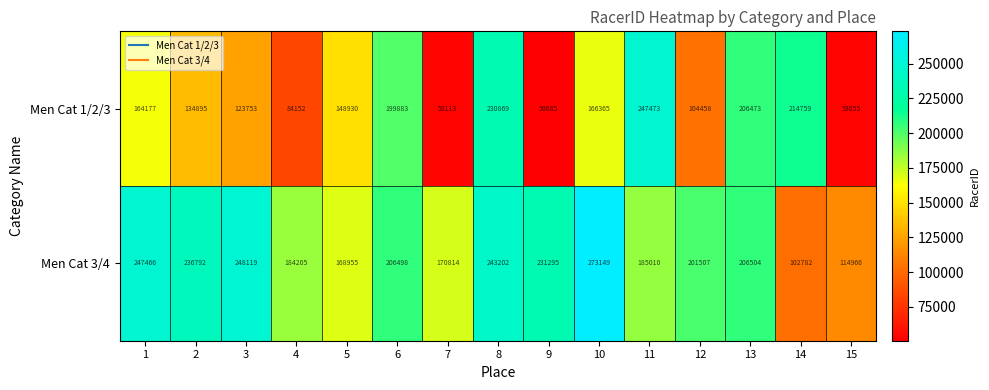

Is it true that Men Cat 1/2/3 equals 217193 at 5?

False